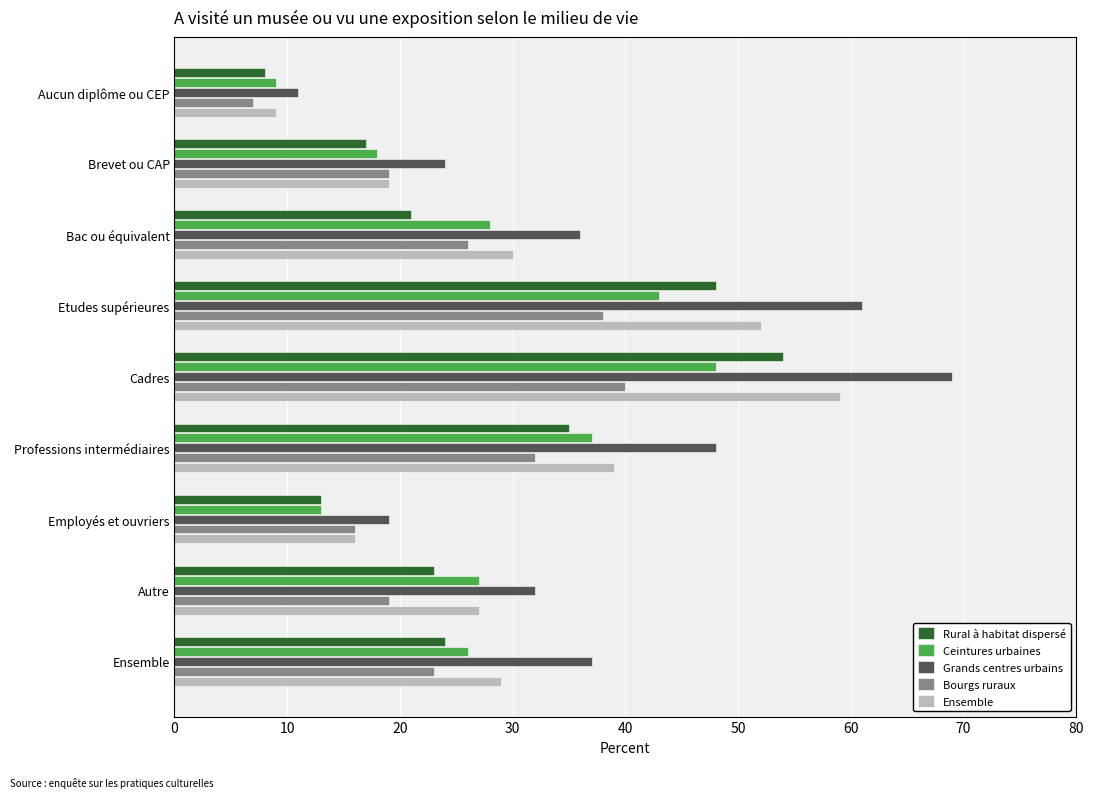

What is the average value of the Ensemble series?

31